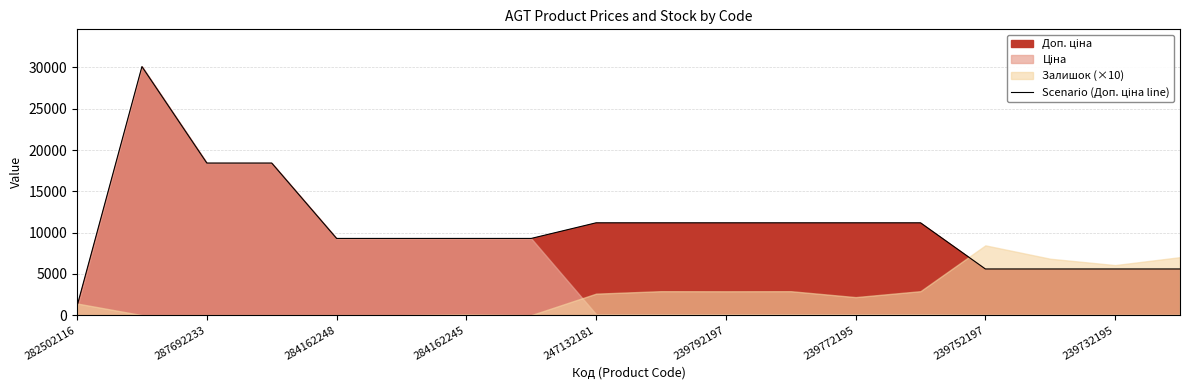

Which category has the lowest value across all series?

282502116